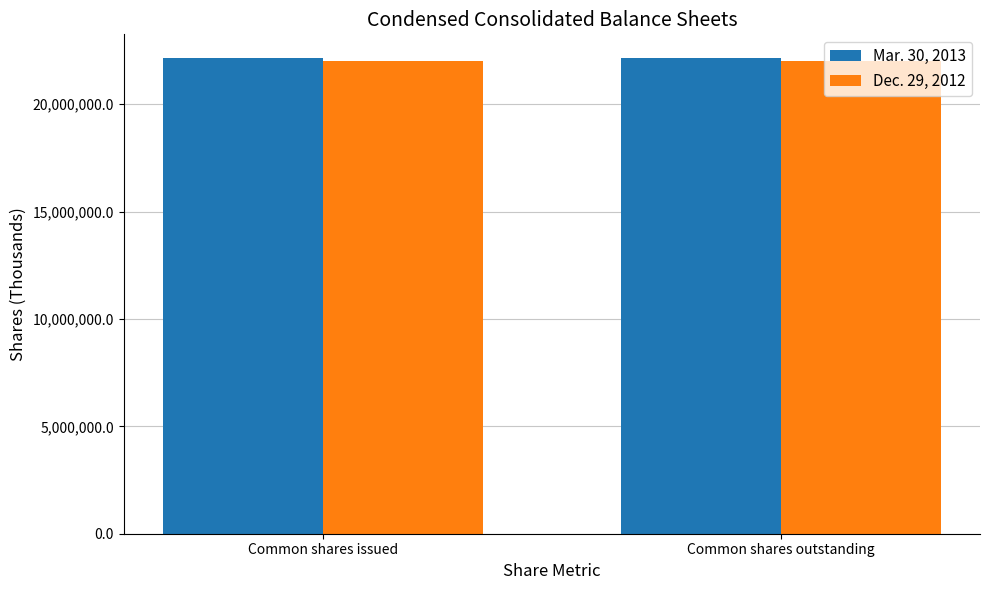

How many bars are there in total?

4